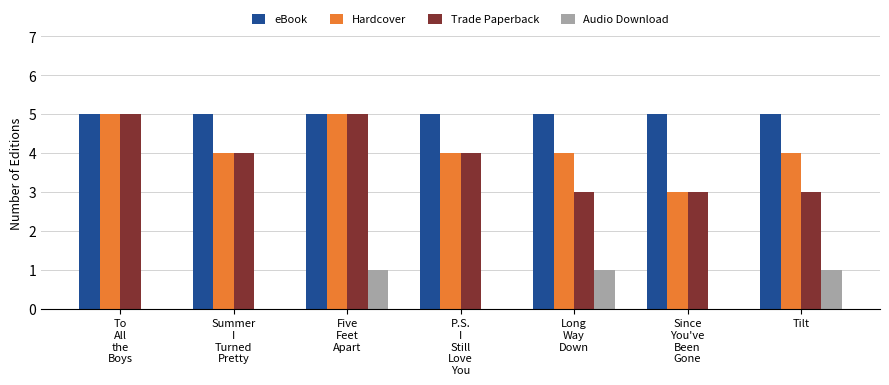

Reading left to right, what are all the values shown in this chart?

eBook: 5	5	5	5	5	5	5
Hardcover: 5	4	5	4	4	3	4
Trade Paperback: 5	4	5	4	3	3	3
Audio Download: 0	0	1	0	1	0	1